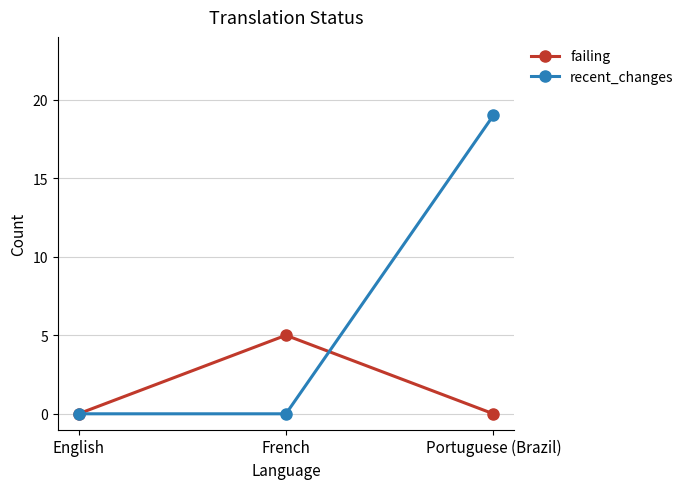

What are all the series names shown in the legend?

failing, recent_changes